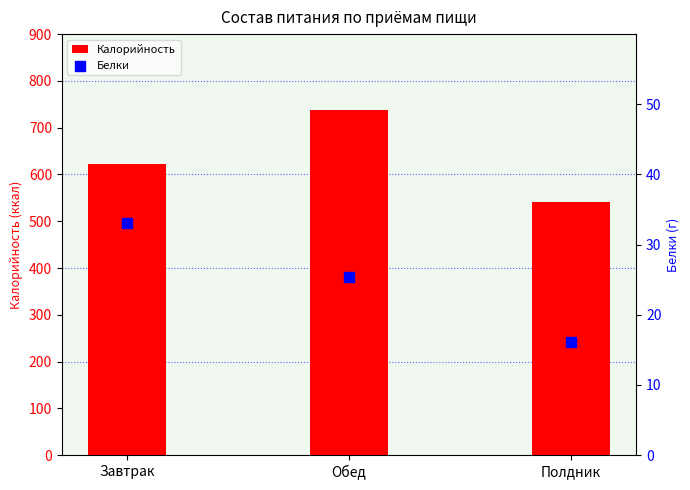

Which series reaches the maximum Y coordinate?

Калорийность